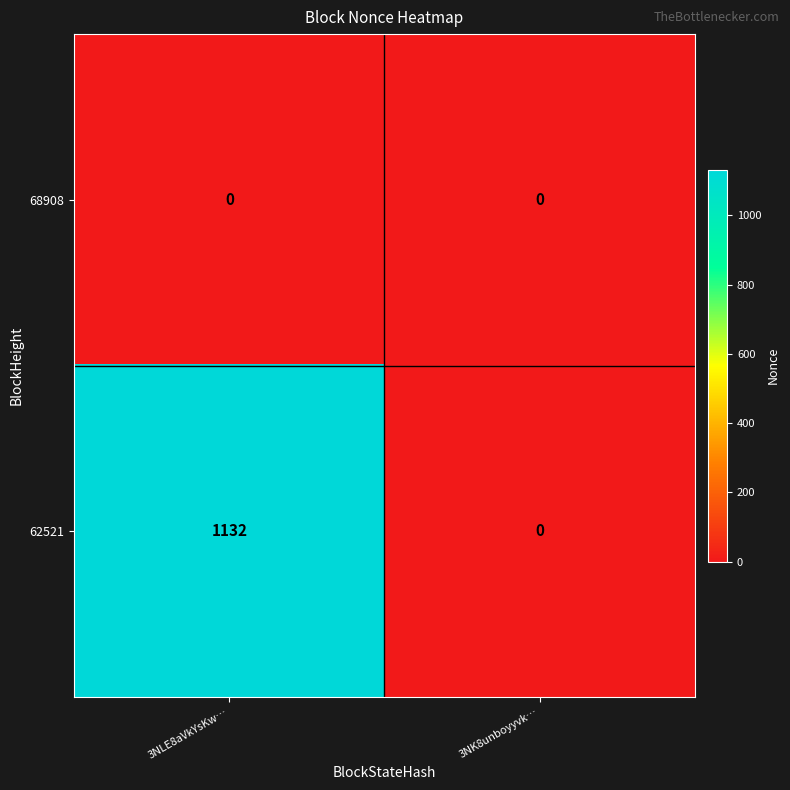

Which series has the largest range (max minus min)?

62521